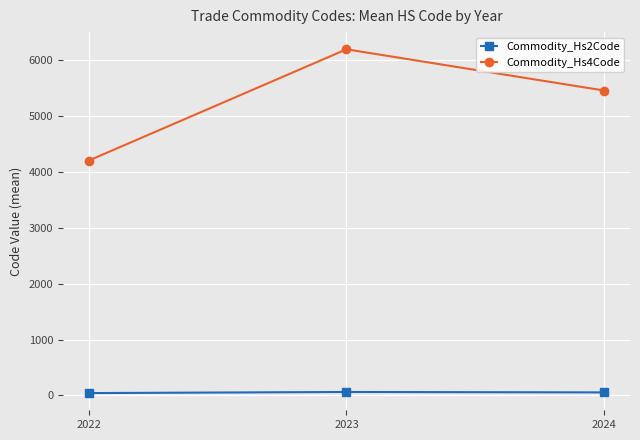

Rank the series by their maximum value, from highest to lowest.

Commodity_Hs4Code, Commodity_Hs2Code